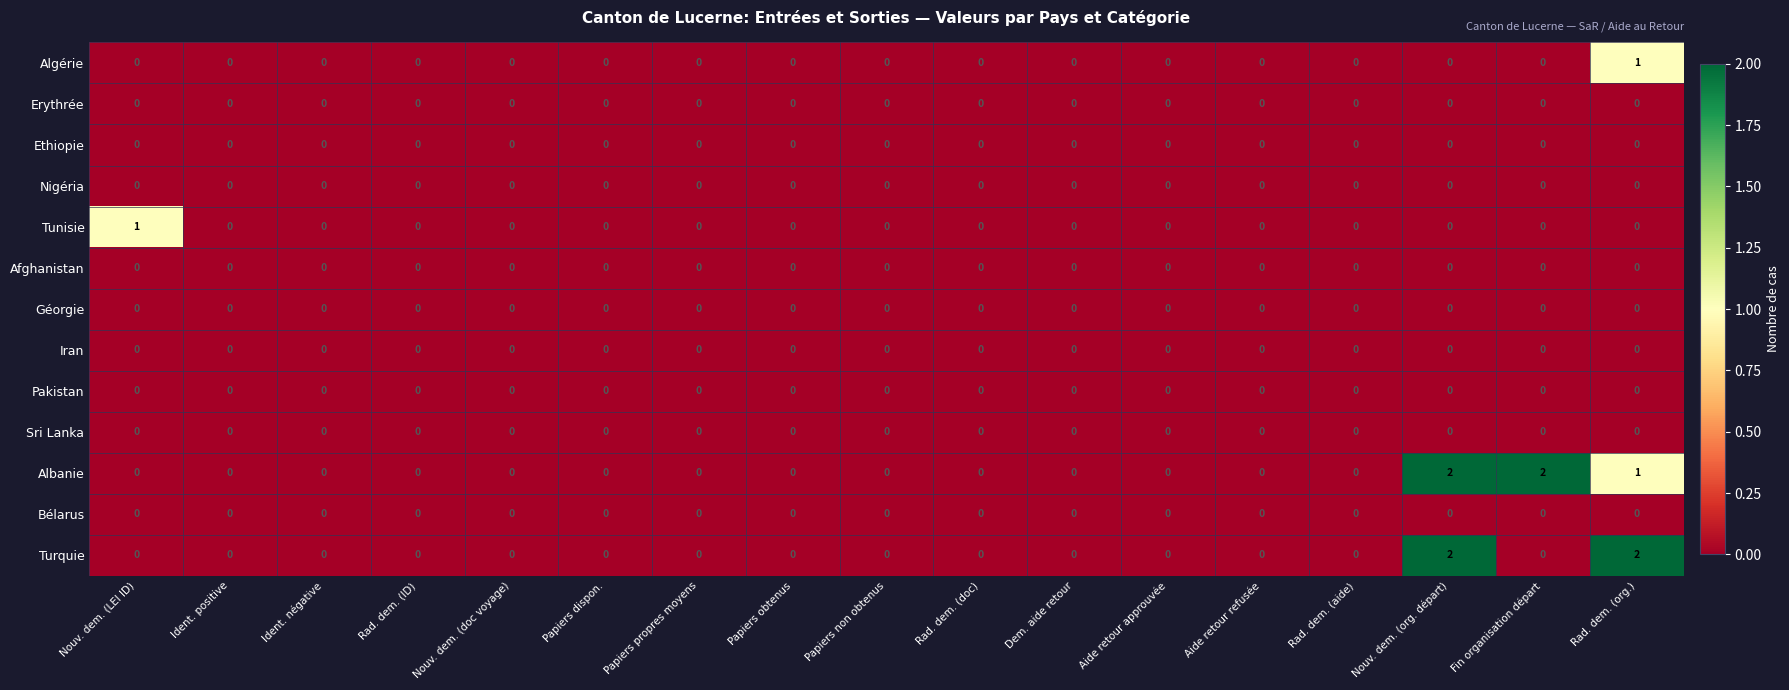

Which series has the largest total across all categories?

Albanie